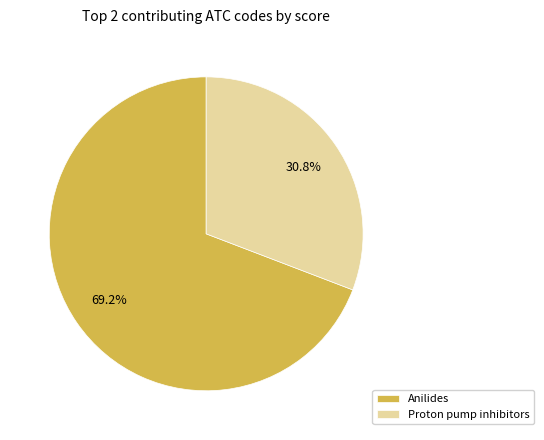

Which has a higher value, Anilides or Proton pump inhibitors?

Anilides